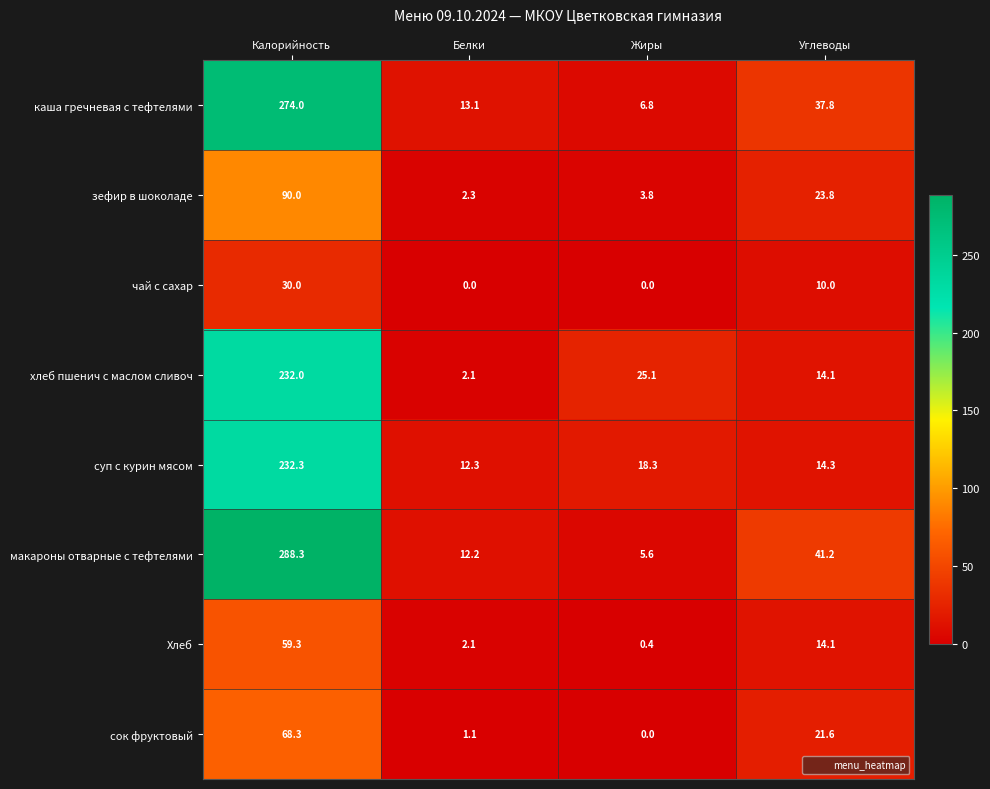

Is it true that суп с курин мясом equals 18.3 at Жиры?

True